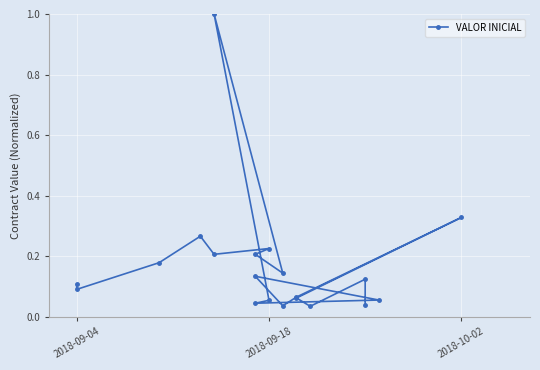

What is the maximum value shown in the chart?

1.0